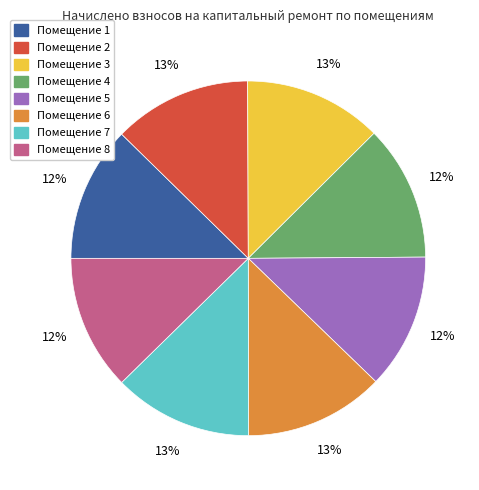

Is there any slice that represents more than half of the pie?

No